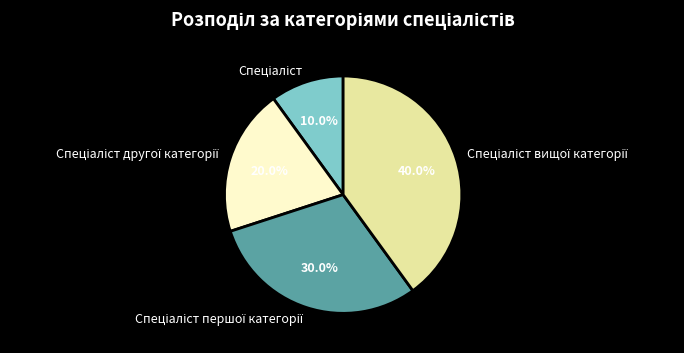

Is there a majority slice in this chart?

No